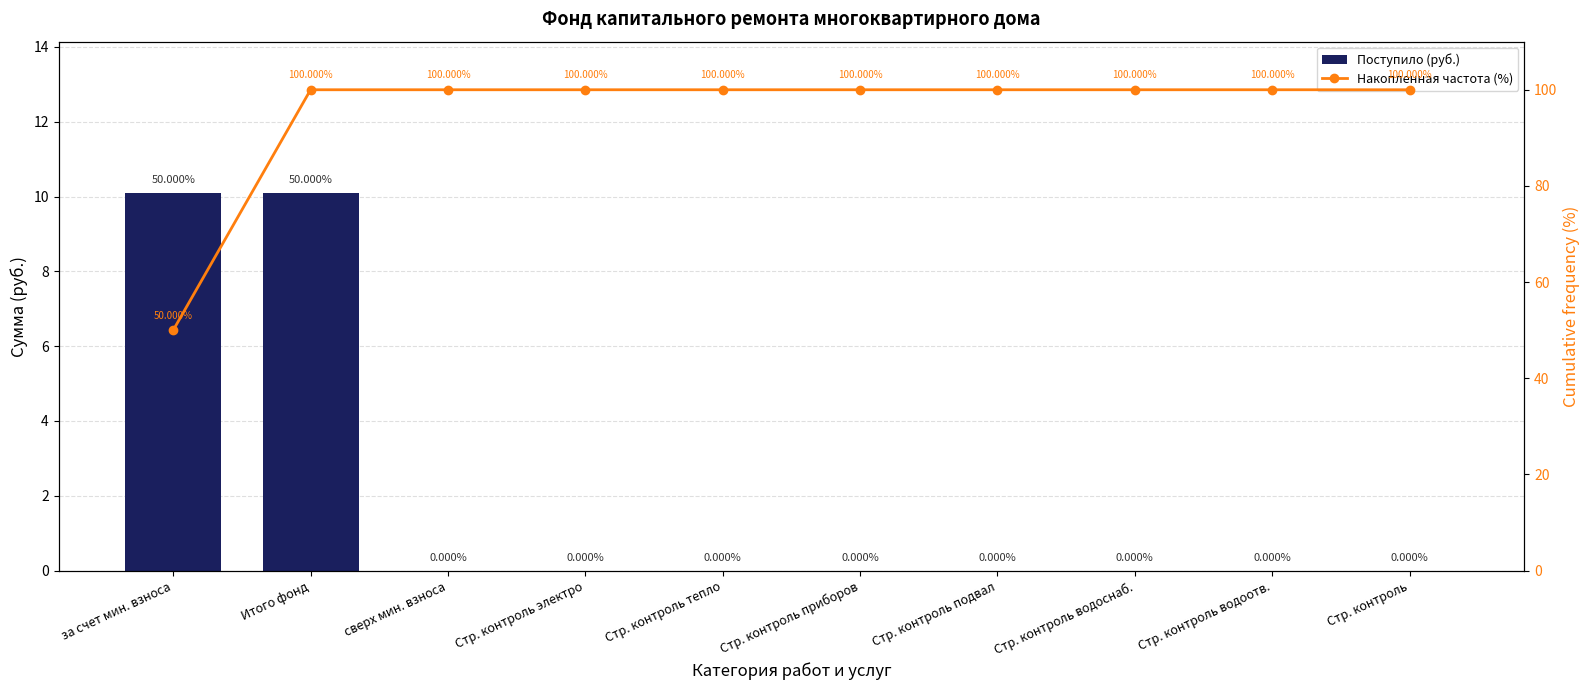

How many groups of bars are there?

10